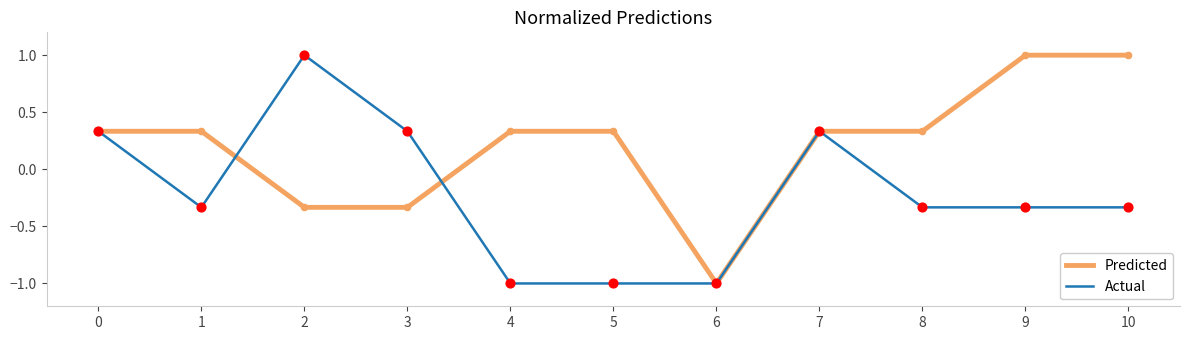

Is the value of Actual at 4 greater than the value of Predicted at 4?

No